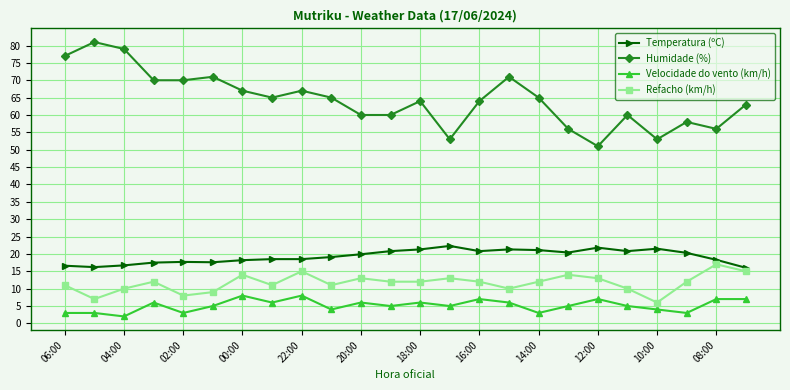

List the series in order of their peak value, highest first.

Humidade (%), Temperatura (ºC), Refacho (km/h), Velocidade do vento (km/h)